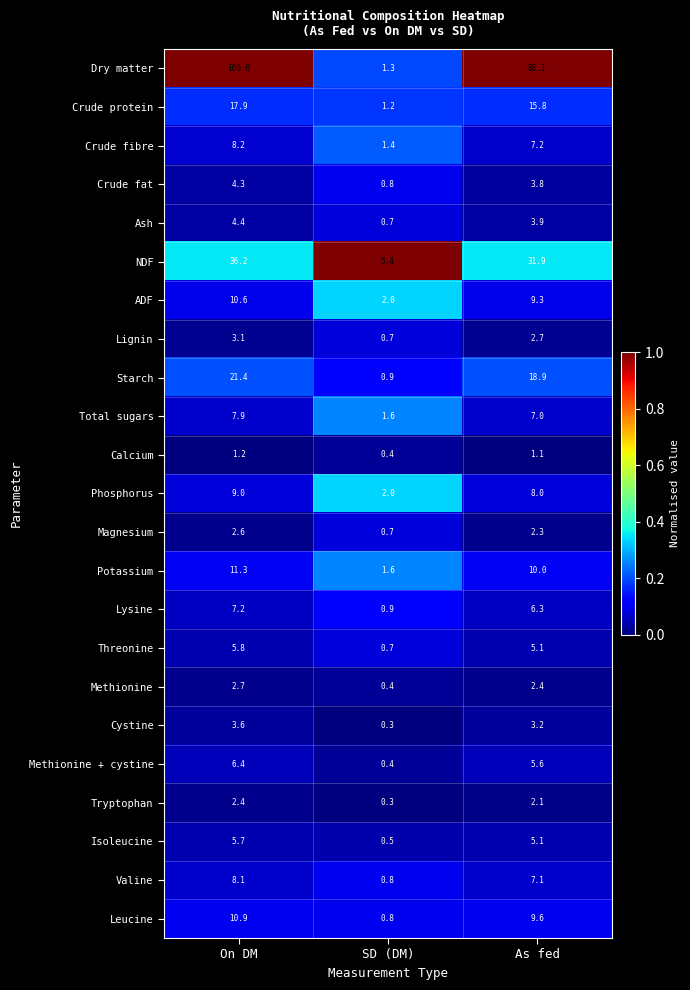

What is the sum of the Phosphorus values at SD (DM) and On DM?

11.0